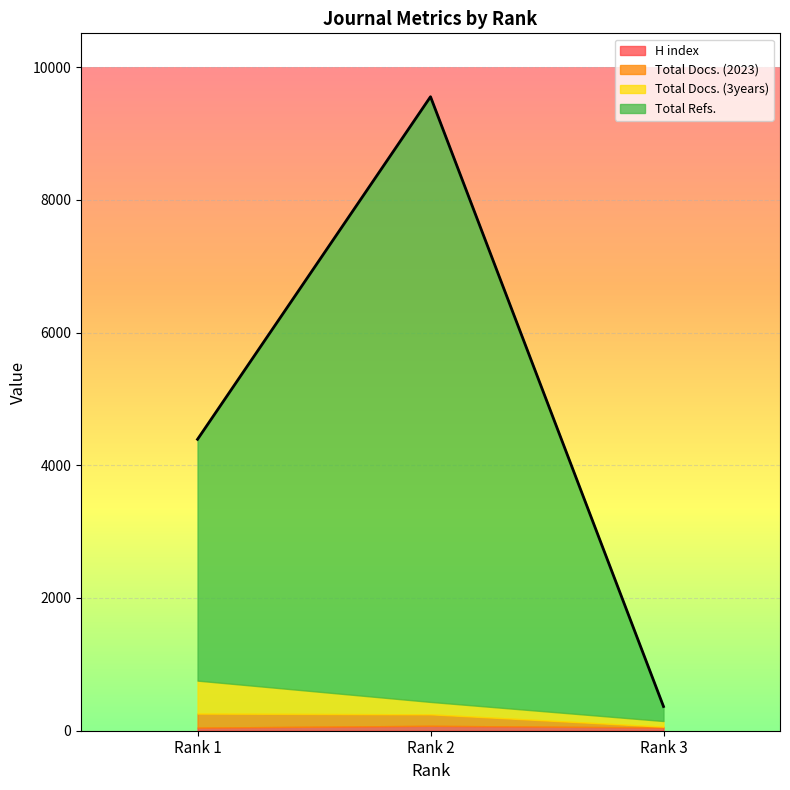

Reading right to left, what are all the values shown in this chart?

H index: 49	74	47
Total Docs. (2023): 12	173	211
Total Docs. (3years): 85	187	497
Total Refs.: 219	9119	3636